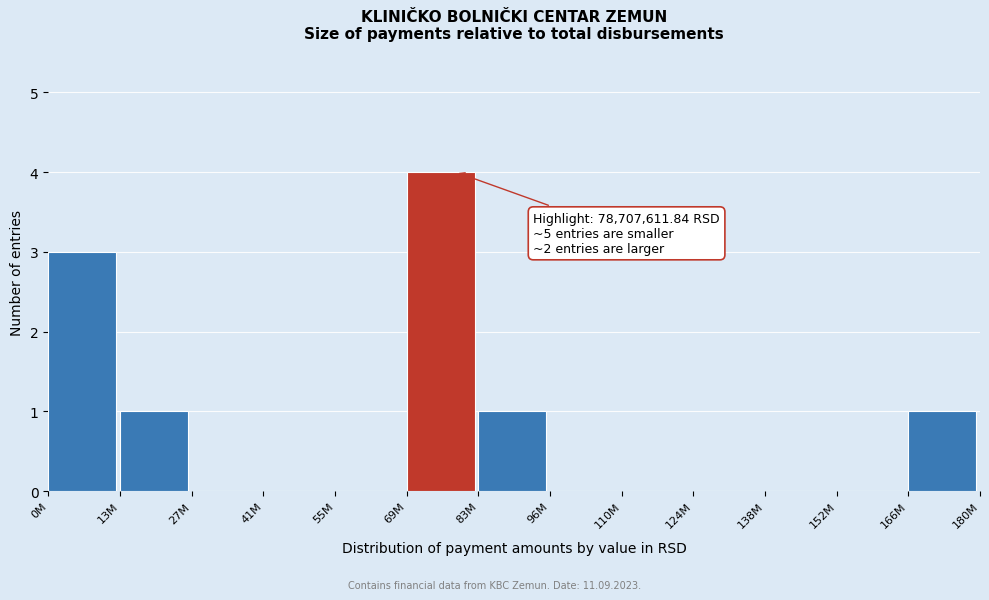

Reading left to right, list all the values displayed in this chart.

0M=3	13M=1	27M=0	41M=0	55M=0	69M=4	83M=1	96M=0	110M=0	124M=0	138M=0	152M=0	166M=1